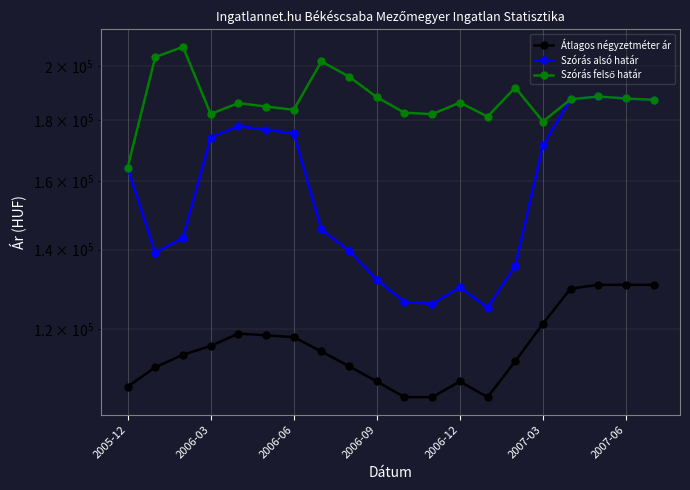

How many series are shown in this chart?

3